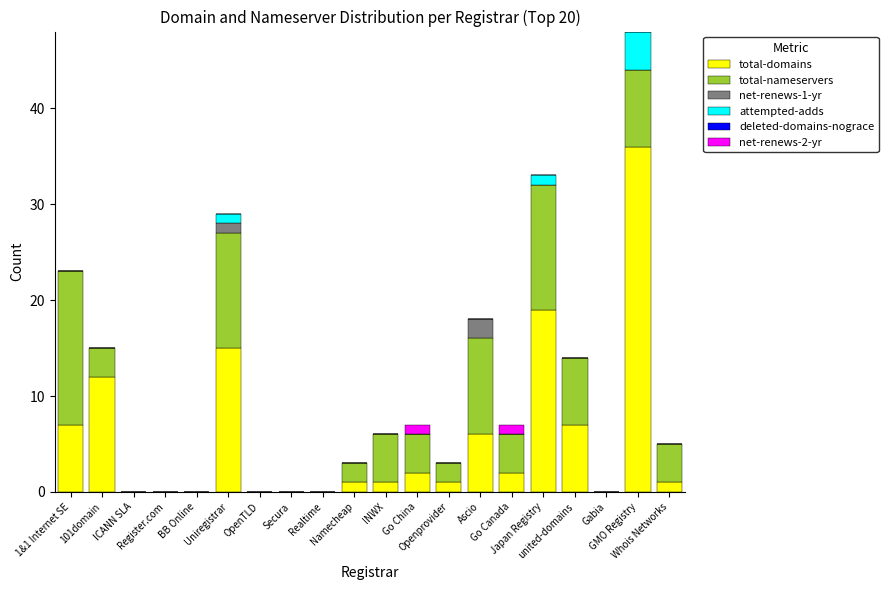

What is the maximum value for total-domains?

36